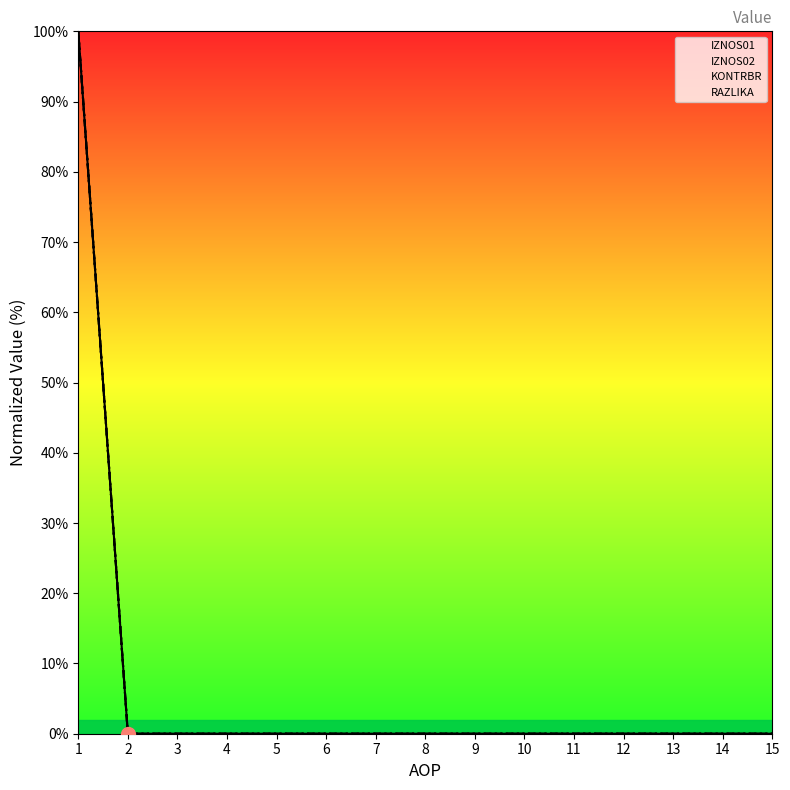

Which series has the largest total across all categories?

IZNOS01